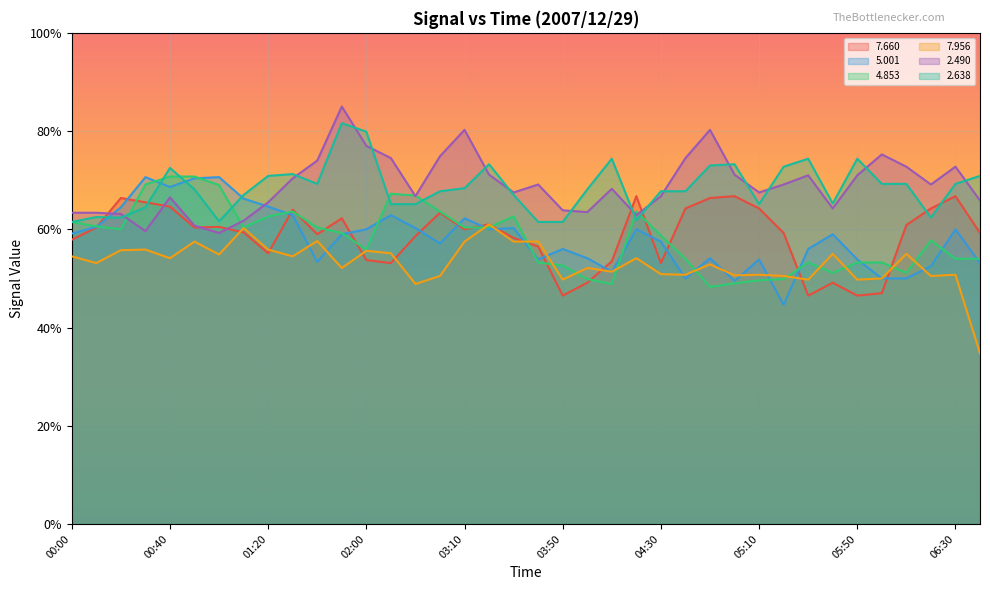

At 06:10, list the series in order from largest to smallest.

  2.490,   2.638,   7.660,   7.956,   4.853,   5.001